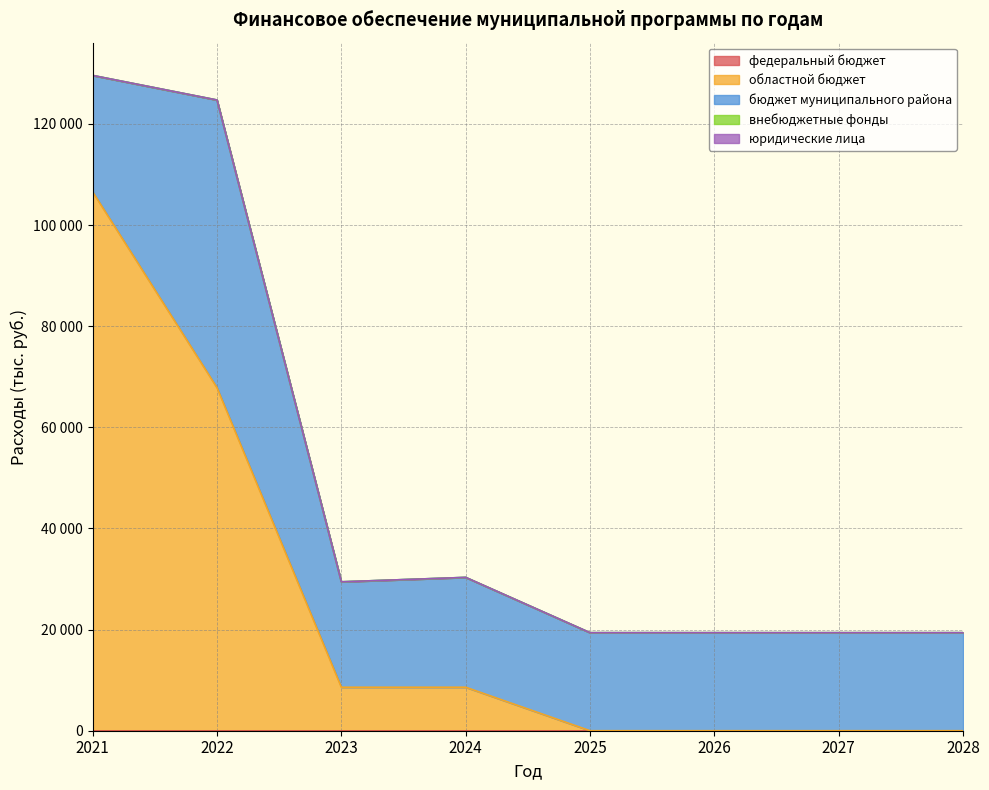

True or false: бюджет муниципального района and юридические лица cross at least once.

False